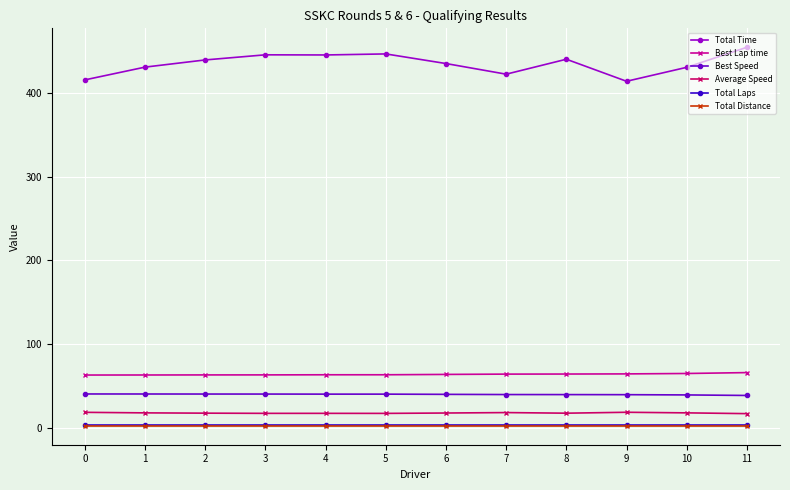

Which series has the largest total across all categories?

Total Time